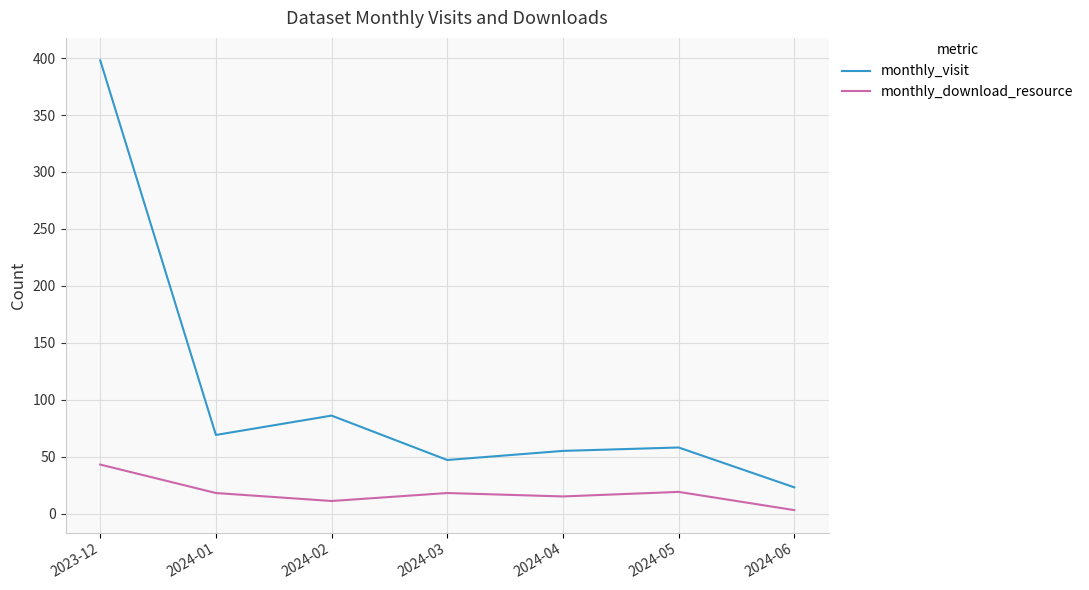

At which label does monthly_download_resource first exceed 18?

2023-12